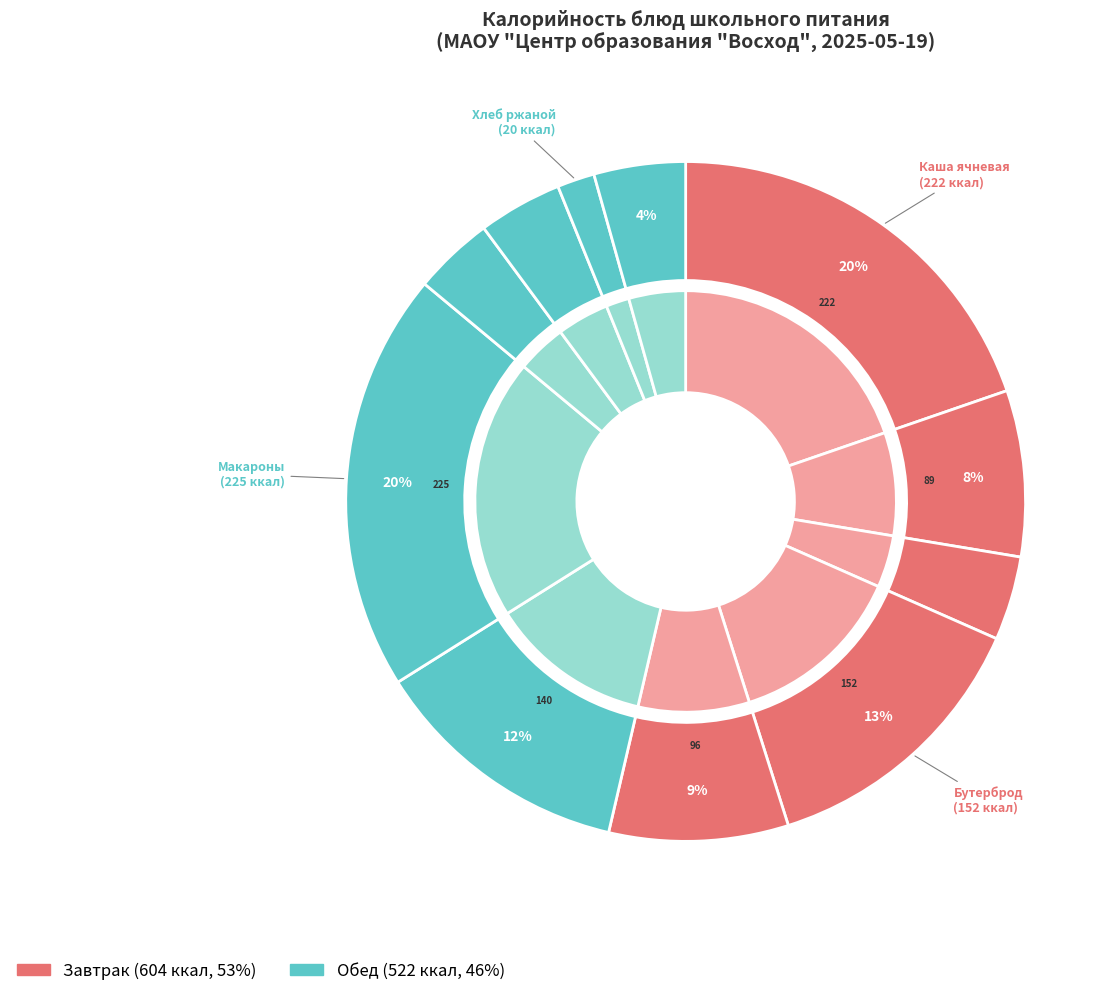

To the nearest percent, what is the difference between the Вафли and Макароны отварные slice percentages?

11%